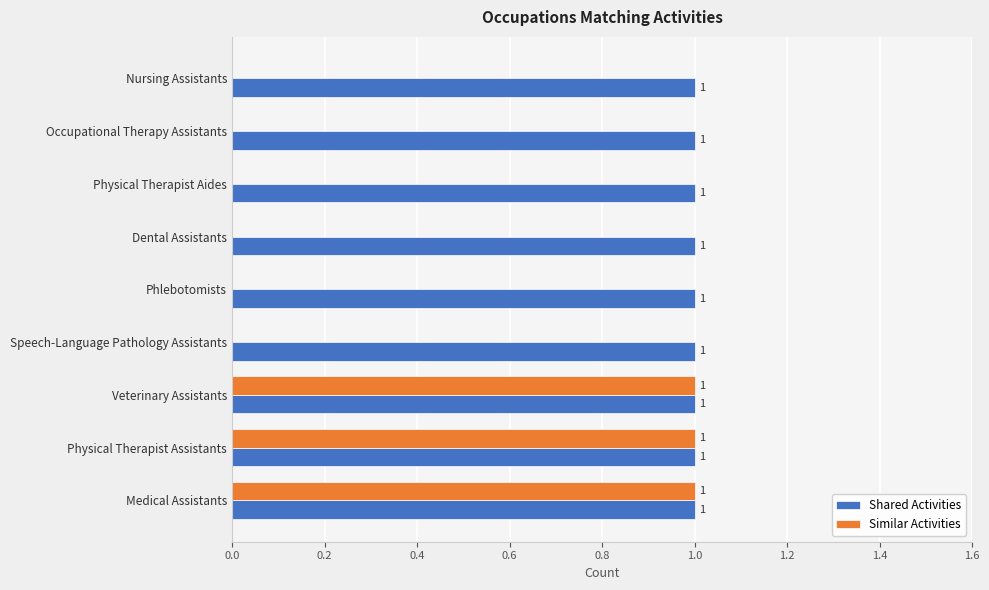

What are all the series names shown in the legend?

Shared Activities, Similar Activities